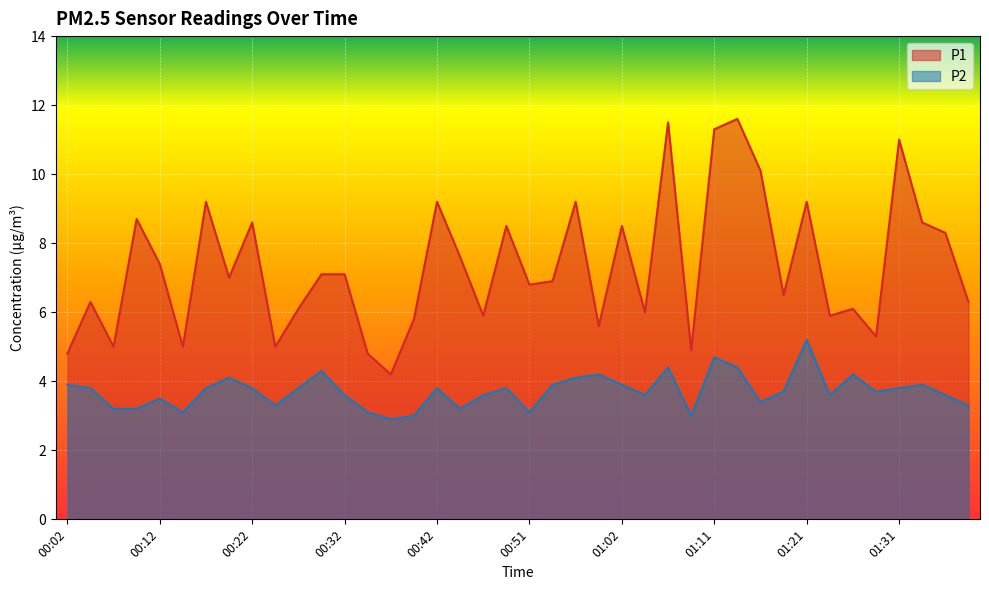

True or false: P1 and P2 cross at least once.

False